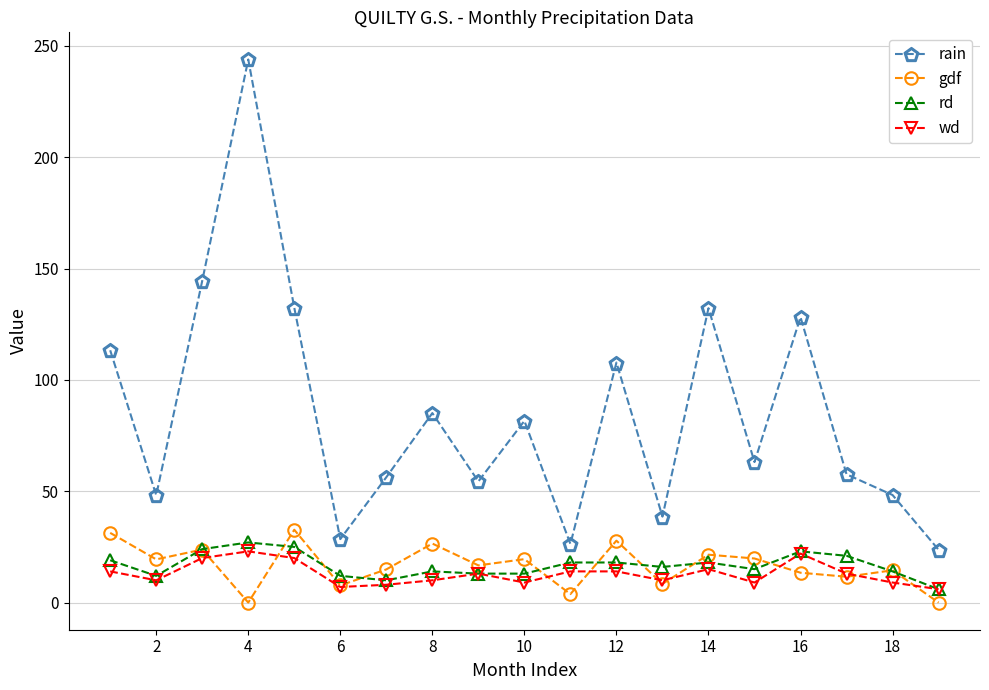

Which series has the largest total across all categories?

rain